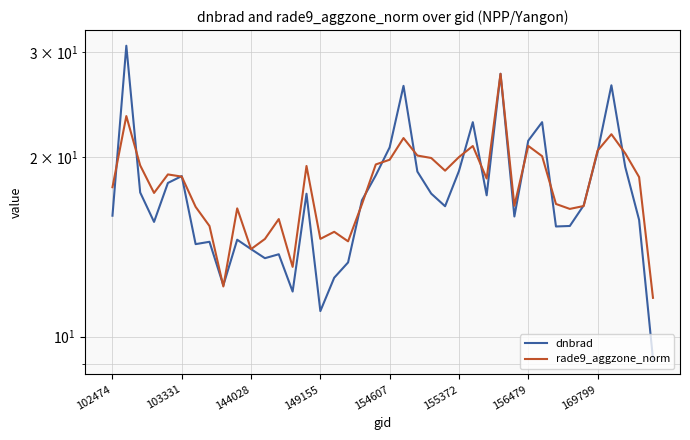

Rank the categories by dnbrad value from lowest to highest.

39, 15, 13, 8, 16, 17, 11, 12, 10, 156479, 169799, 9, 32, 33, 149155, 38, 29, 102474, 24, 34, 18, 27, 14, 23, 144028, 154607, 155372, 19, 22, 25, 37, 35, 20, 30, 26, 31, 21, 36, 28, 103331